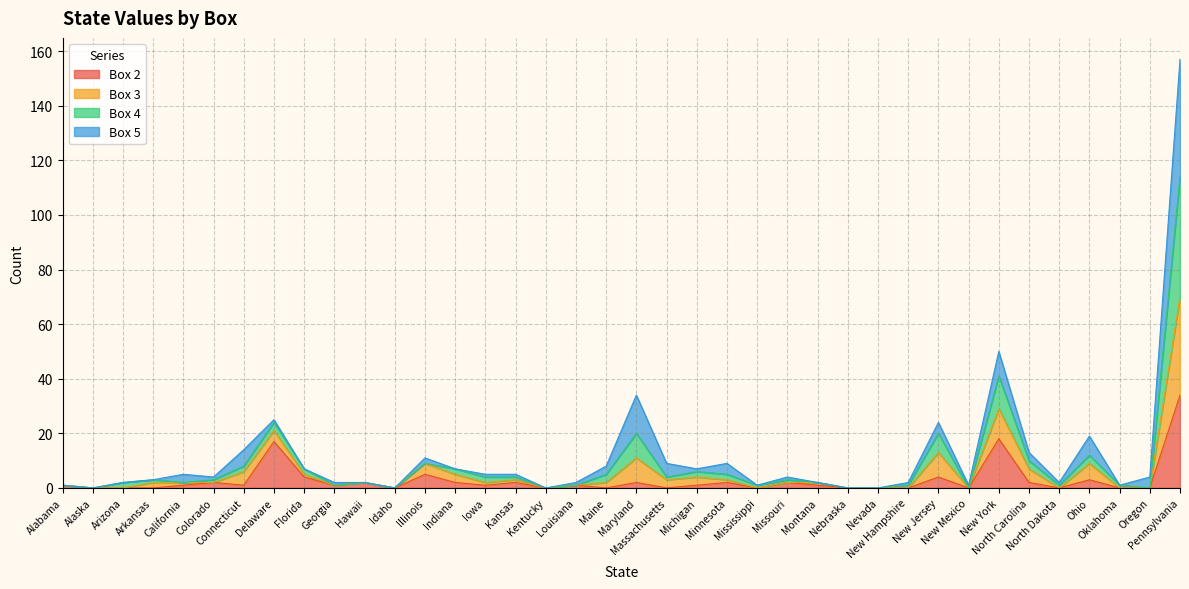

What are all the series names shown in the legend?

Box 2, Box 3, Box 4, Box 5